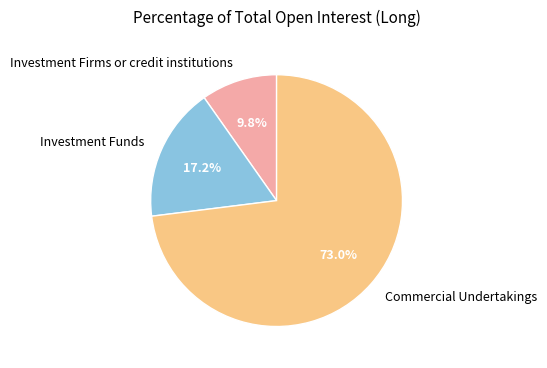

Is Investment Funds the majority of the pie?

No